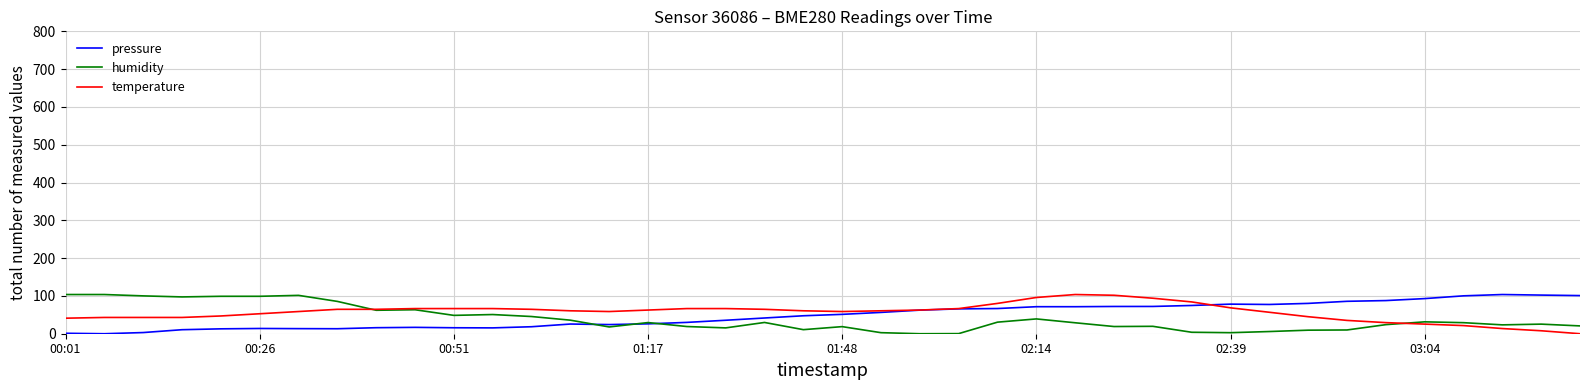

At how many categories does at least one series exceed 11?

40